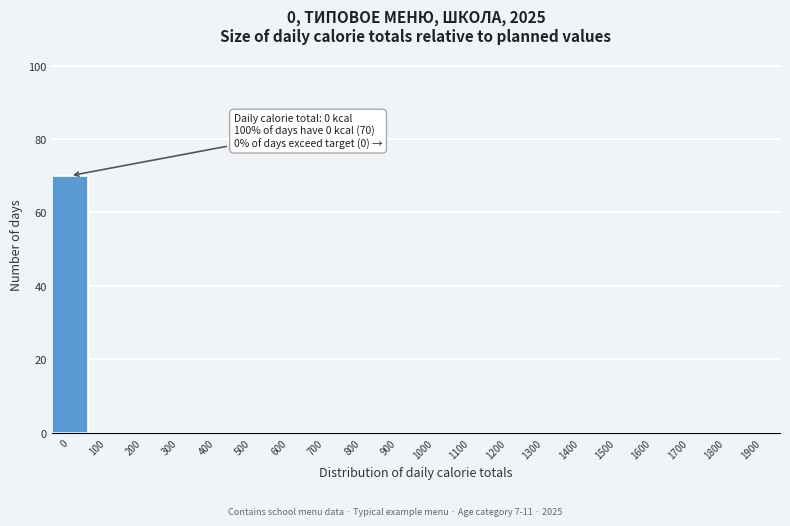

Reading left to right, transcribe all the data shown in this chart.

0=70	100=0	200=0	300=0	400=0	500=0	600=0	700=0	800=0	900=0	1000=0	1100=0	1200=0	1300=0	1400=0	1500=0	1600=0	1700=0	1800=0	1900=0